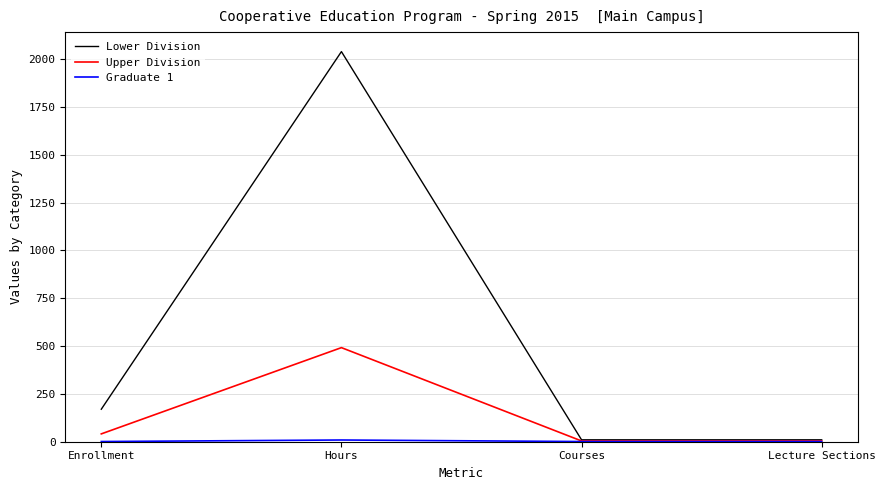

Count the number of data series in this chart.

3